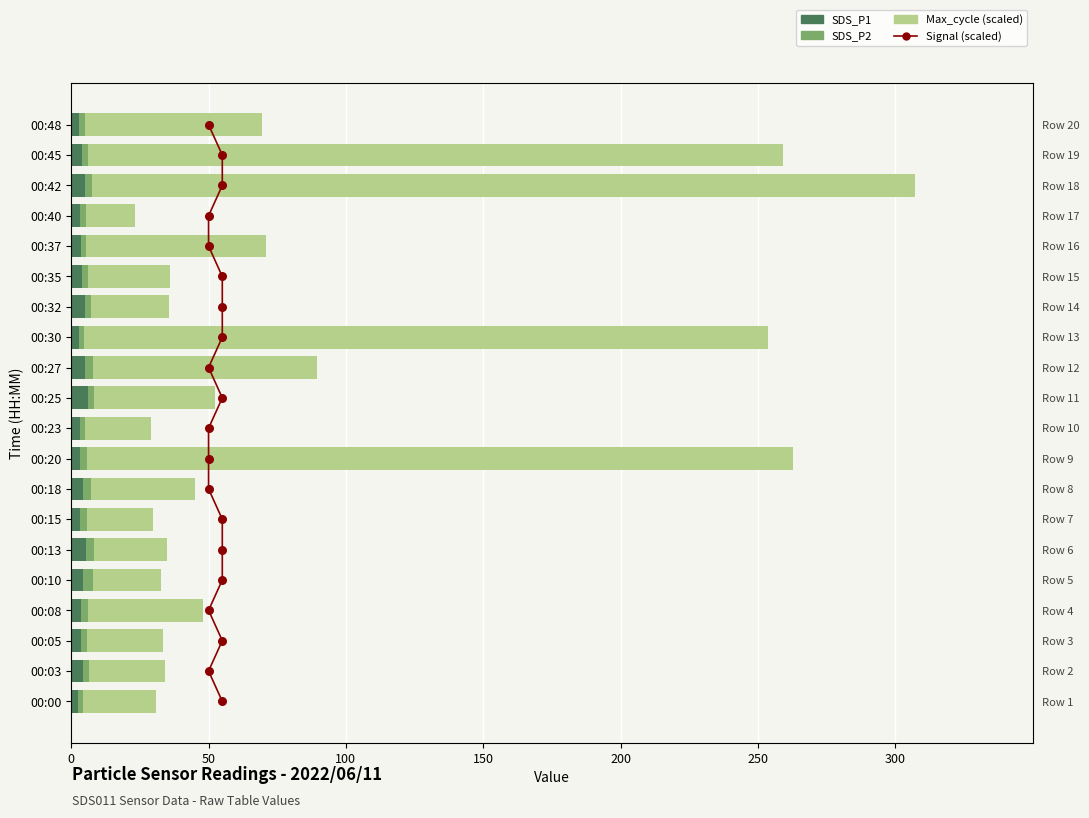

Which series has the largest total across all categories?

Max_cycle (scaled)